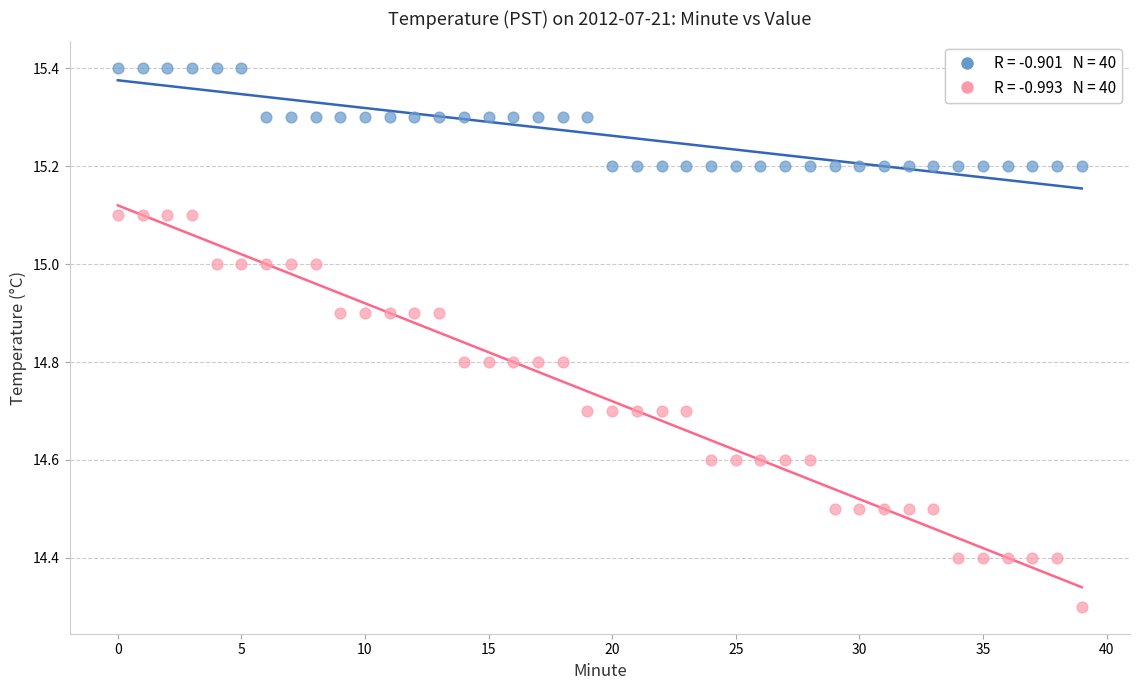

Across all data points, what is the range of Y values (max minus min)?

1.1